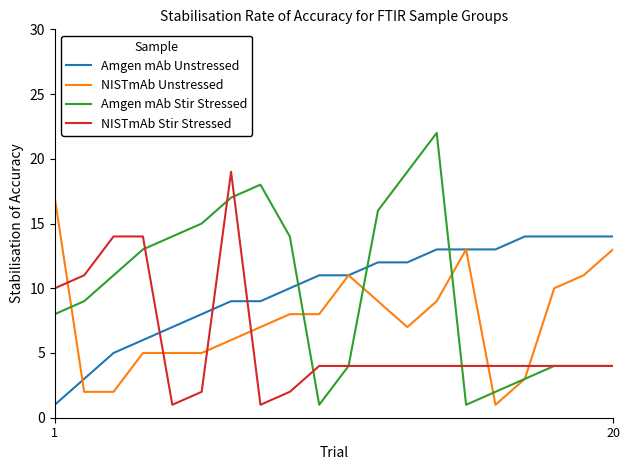

Does the chart have visible grid lines?

No